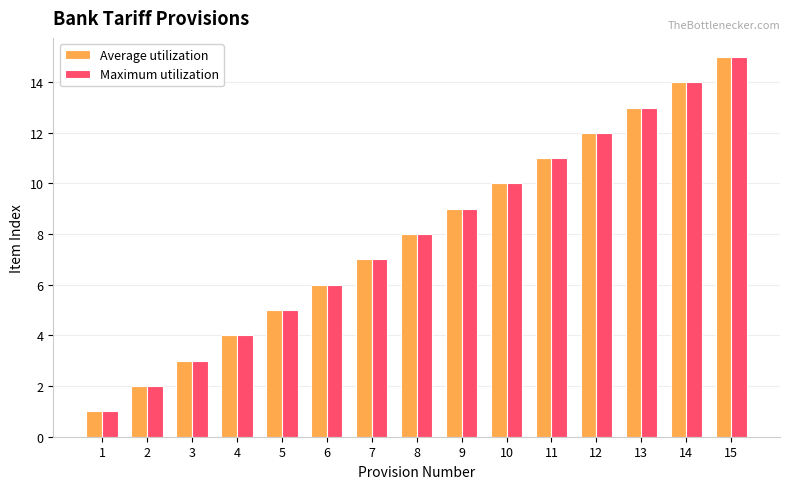

Which category has the highest value in the Average utilization series?

15